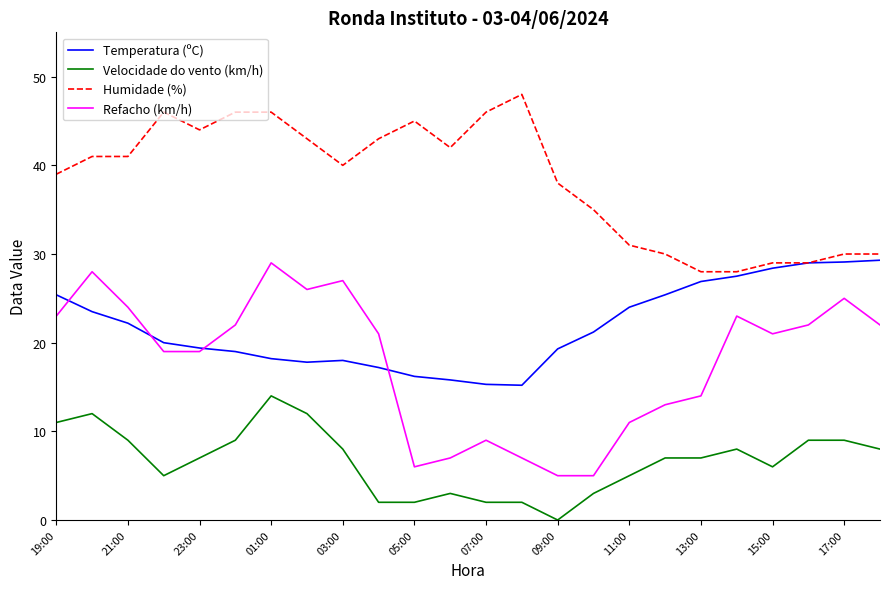

What is the maximum value for Velocidade do vento (km/h)?

14.0